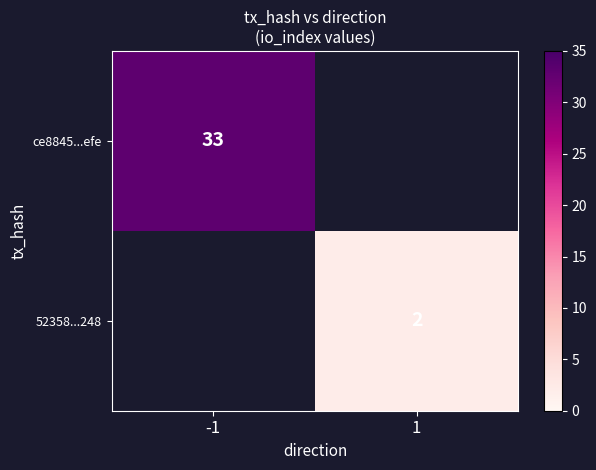

True or false: ce8845...efe has a value of 33 at -1.

True